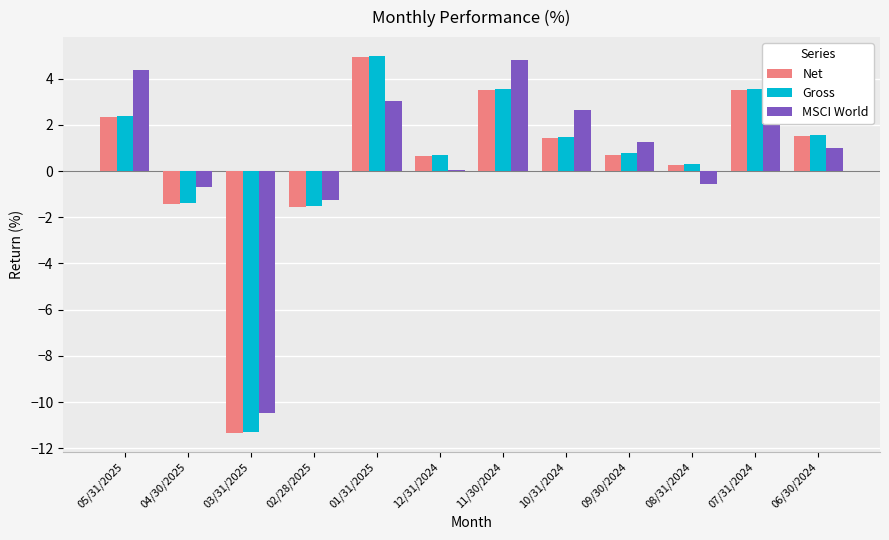

How many groups of bars are there?

12